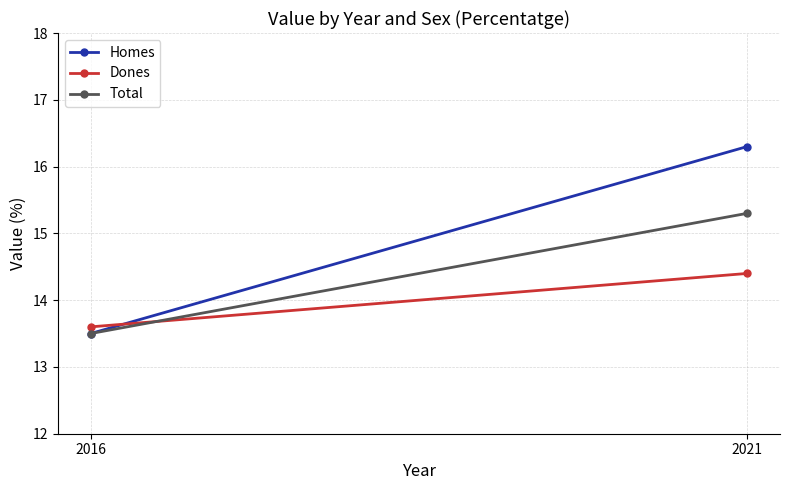

What is the sum of all Homes values?

29.8